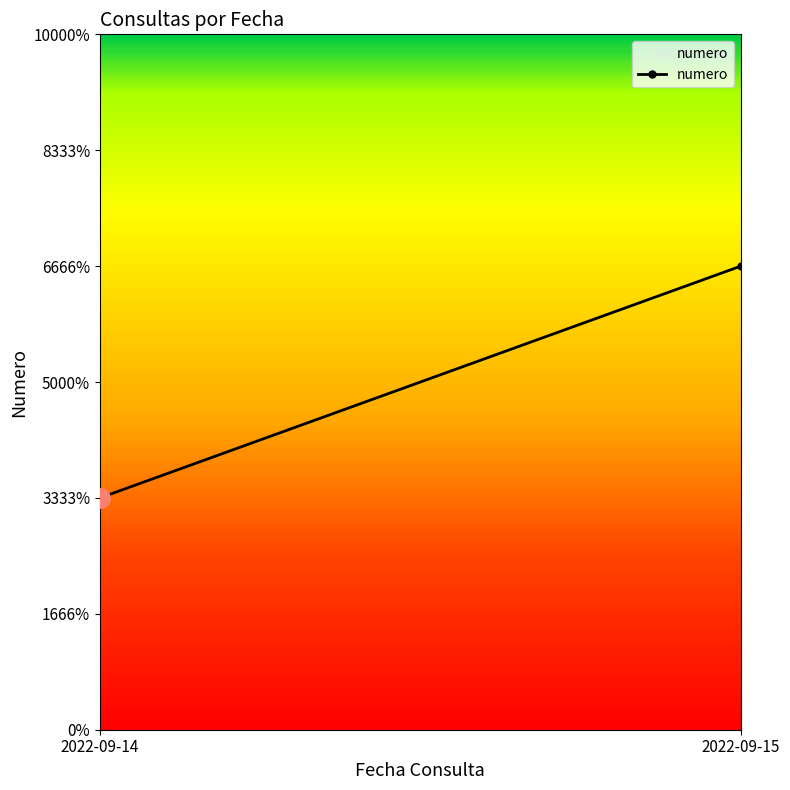

List the labels in order of value, smallest first.

2022-09-14, 2022-09-15